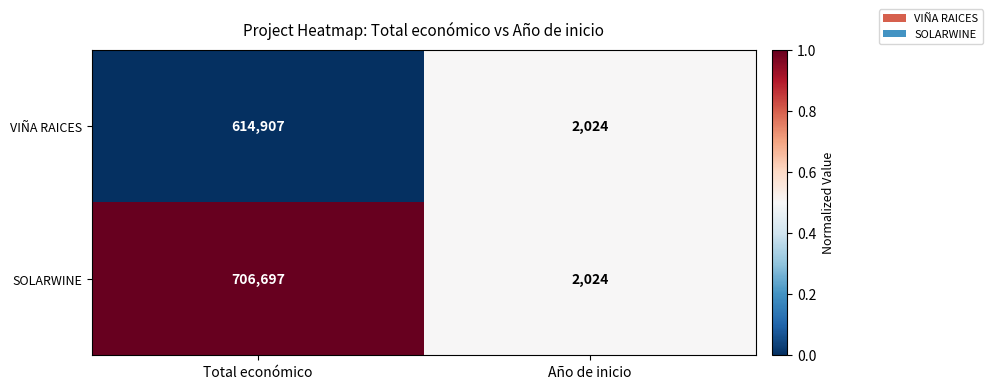

Which series has the largest range (max minus min)?

SOLARWINE